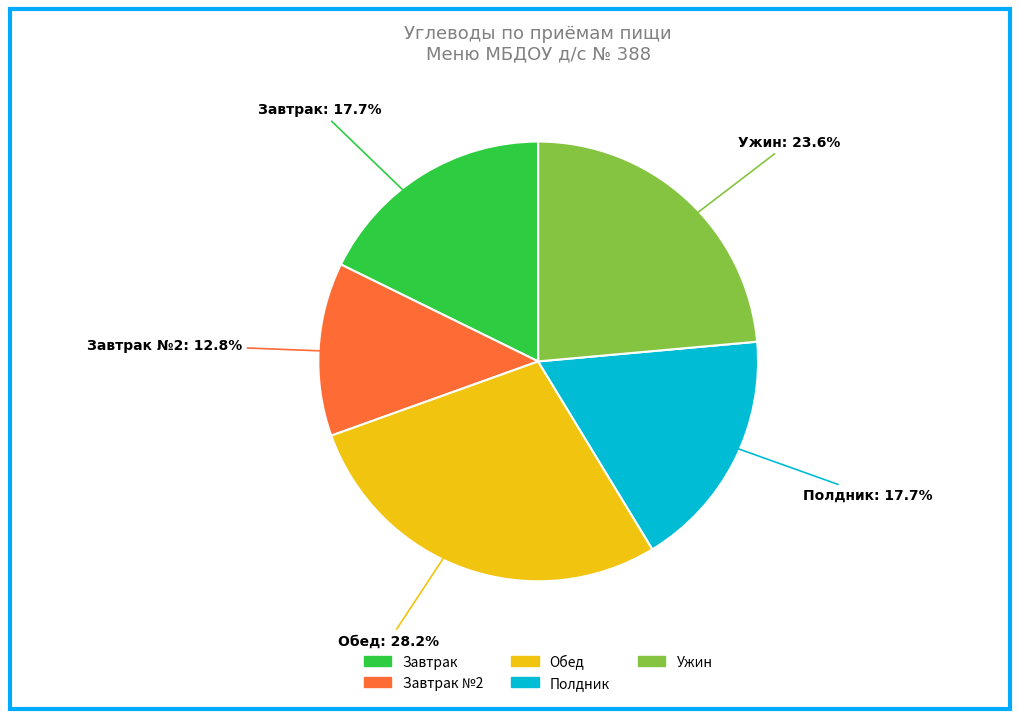

To the nearest percent, what is the combined percentage of Обед and Ужин?

52%